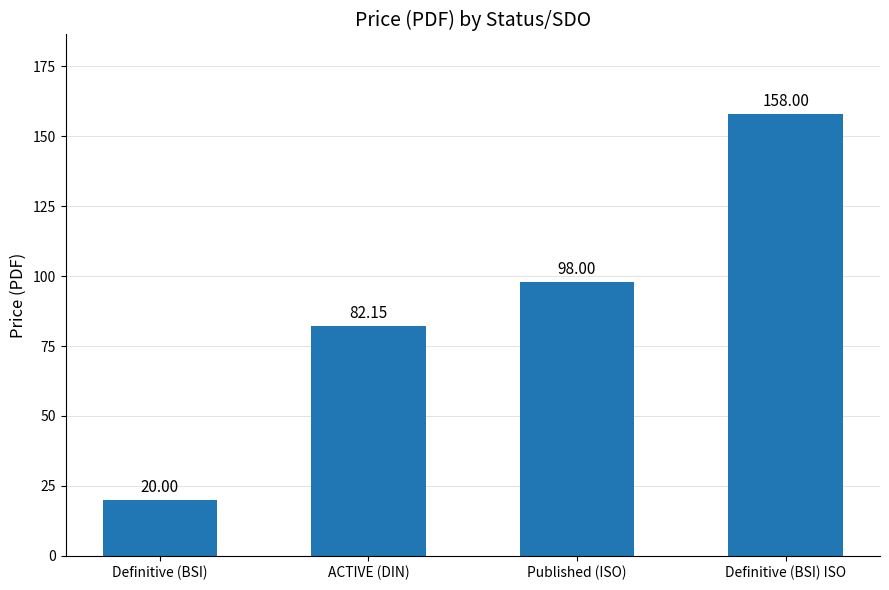

What is the label of the 1st bar from the right?

Definitive (BSI) ISO